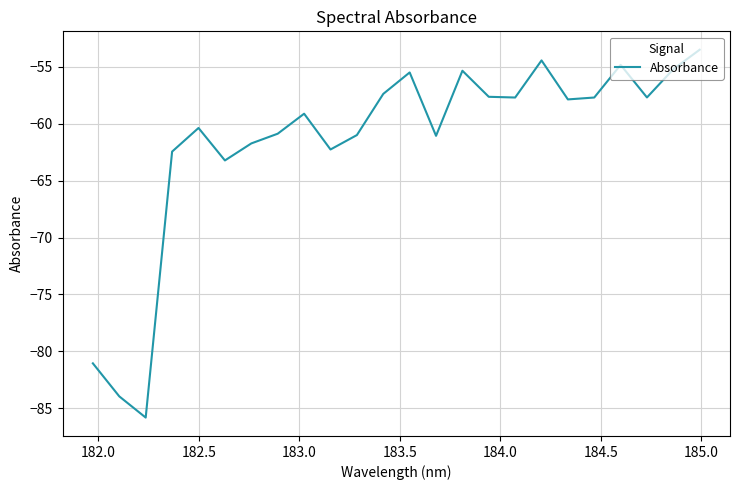

What is the greatest value displayed?

-53.5